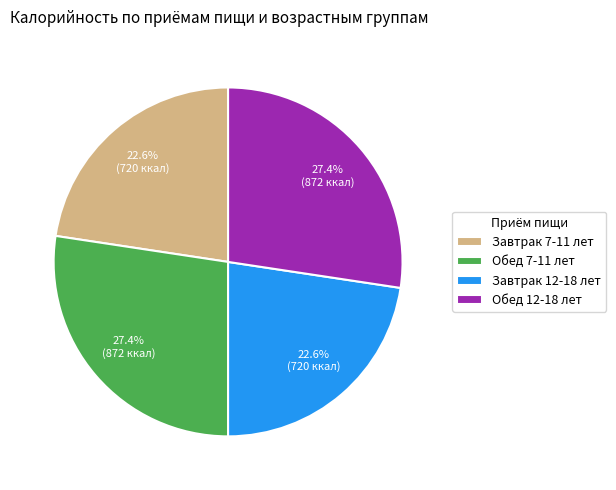

The Обед 12-18 лет slice represents 27% of the pie. True or false?

True